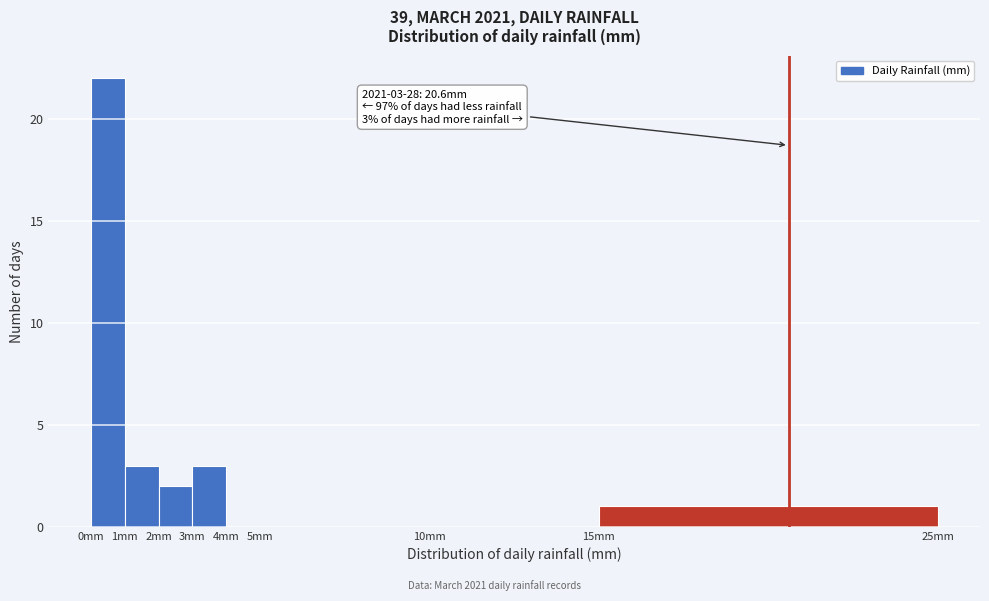

Which range on the x-axis has the tallest bar?

0 to 1